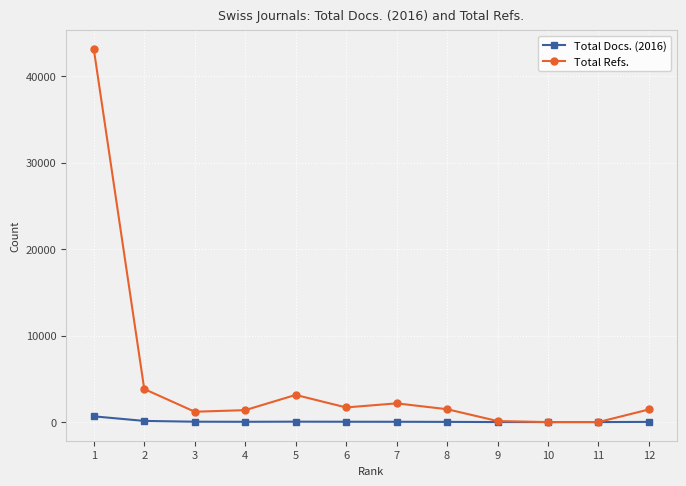

What is the value of the Total Docs. (2016) point at the 5th from the left?

48